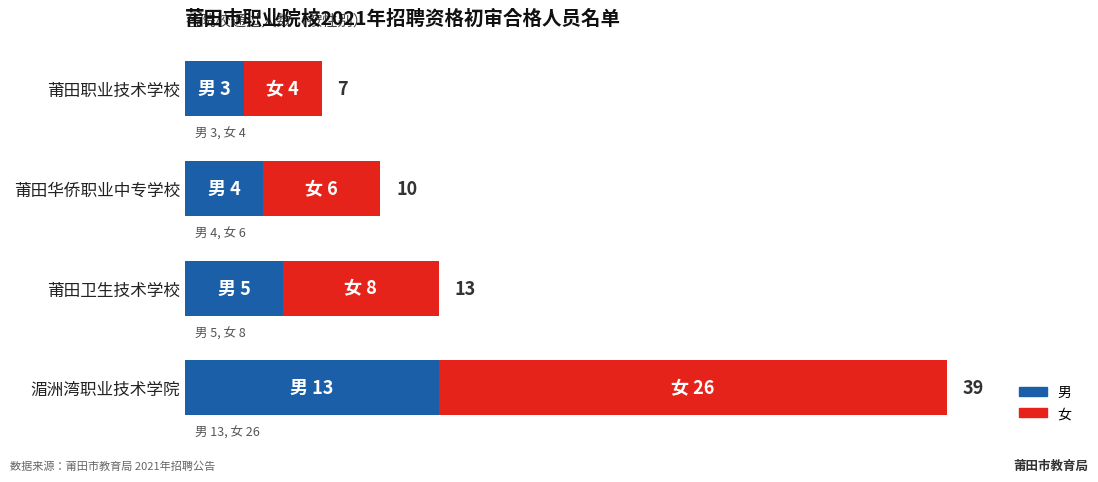

What are all the series names shown in the legend?

男, 女